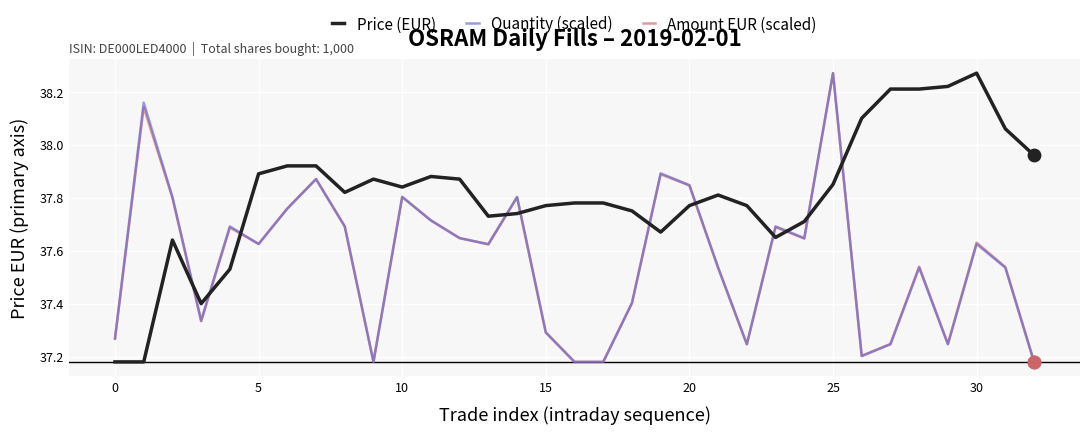

Which series has the largest total across all categories?

Price (EUR)